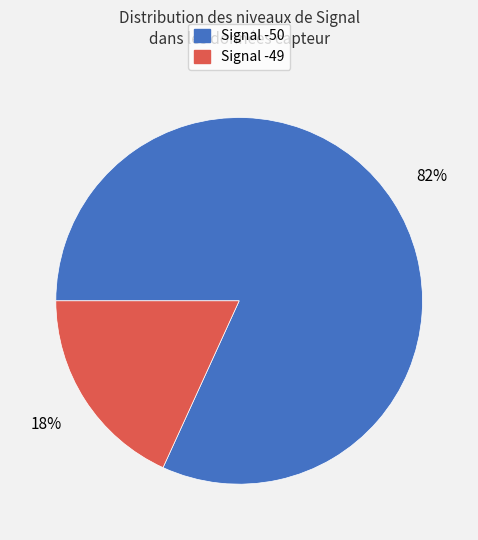

Rank the categories by value from lowest to highest.

Signal -49, Signal -50